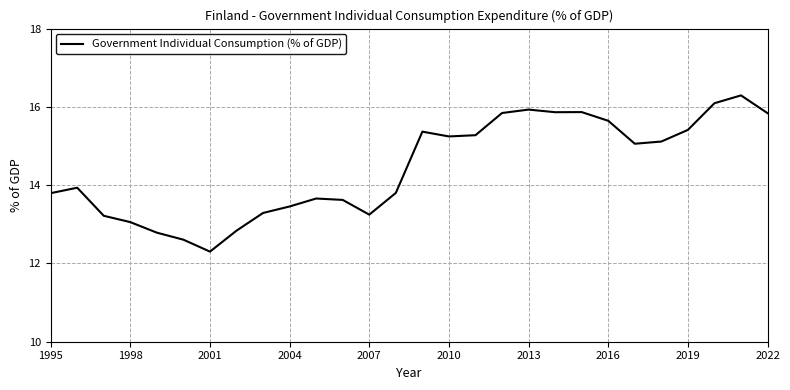

What is the difference between the maximum and minimum values?

4.0